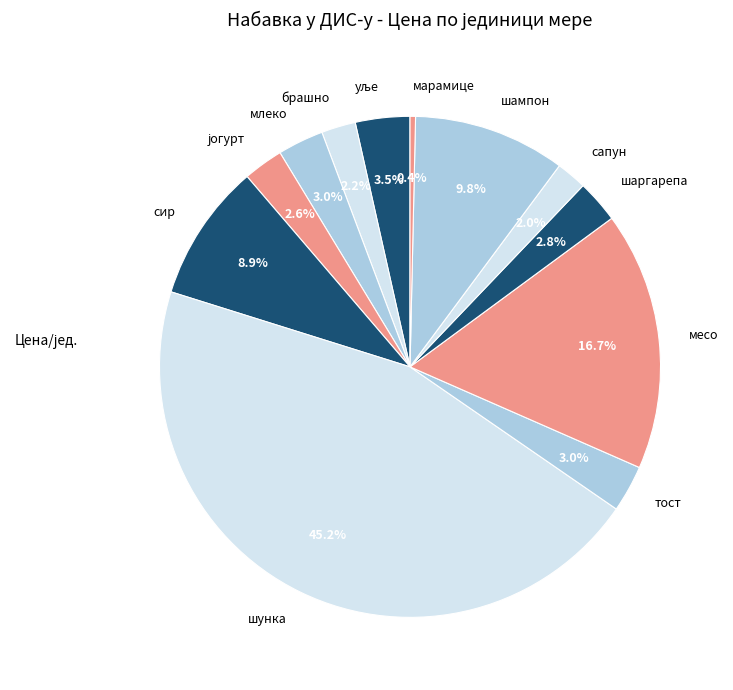

To the nearest percent, what is the difference between the largest and smallest slice percentages?

45%